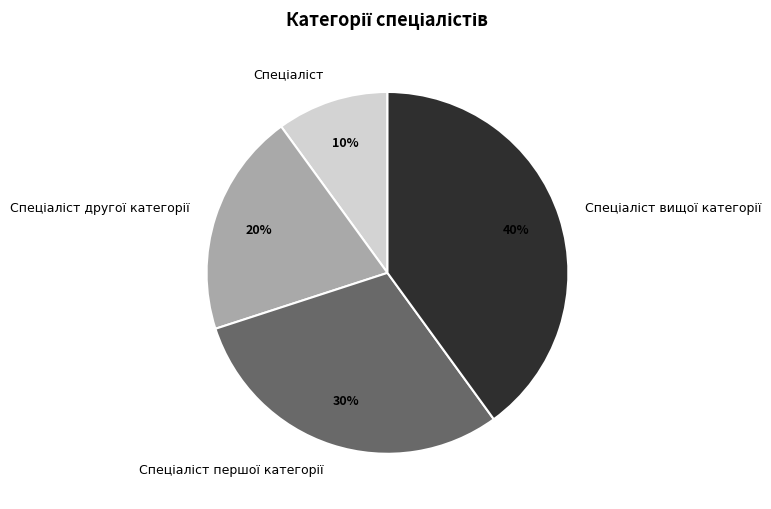

Does any single category account for the majority?

No